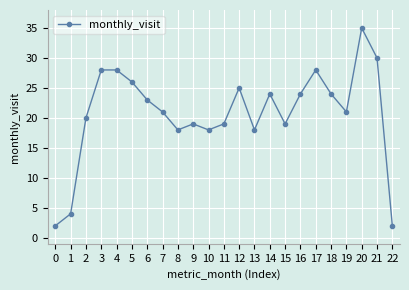

Count the number of categories in the chart.

23